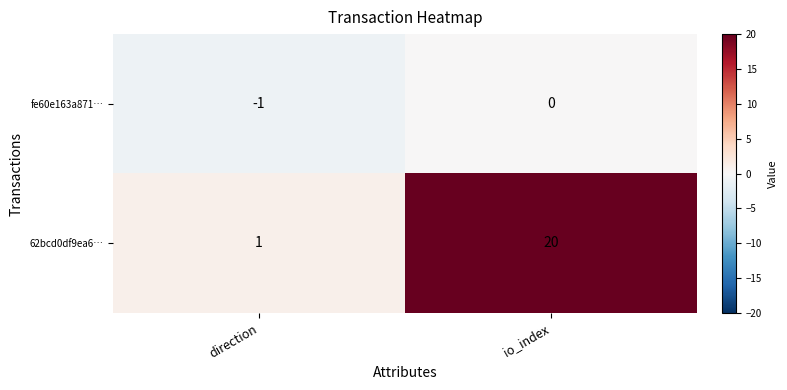

What is the maximum value shown in the chart?

20